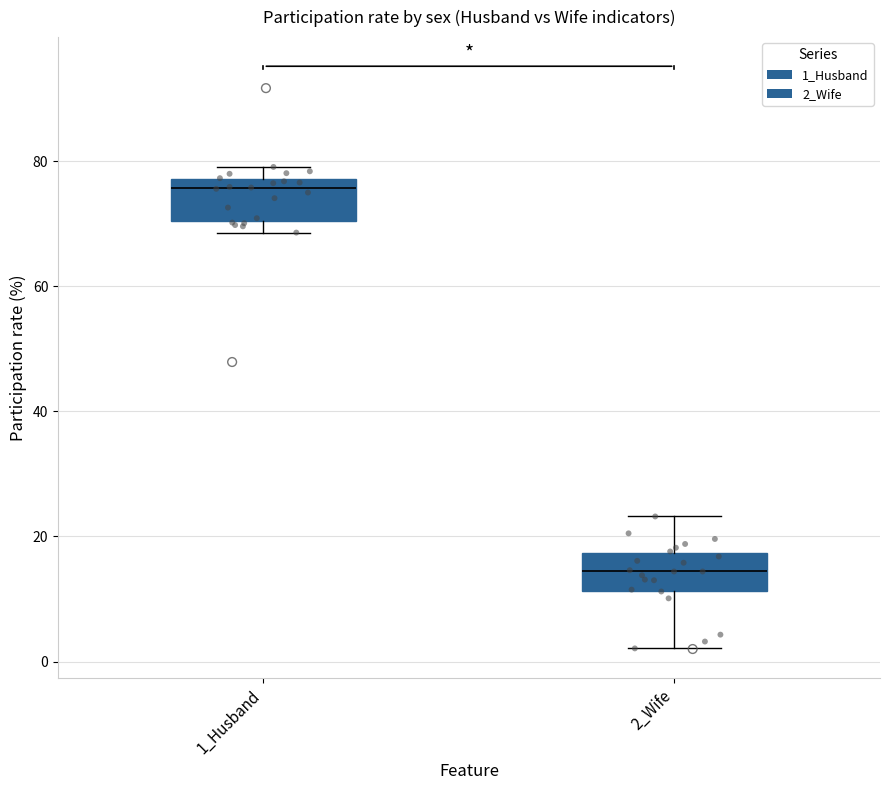

Which box's median line is the highest?

1_Husband